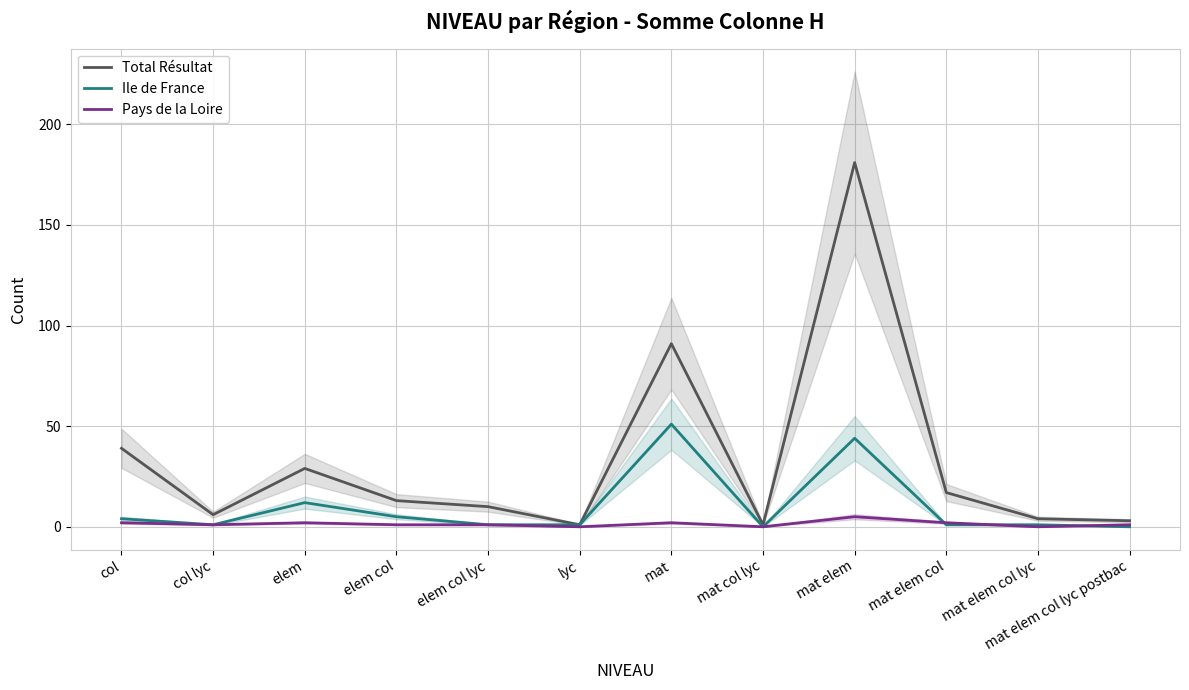

Which series has the widest spread of values?

Total Résultat